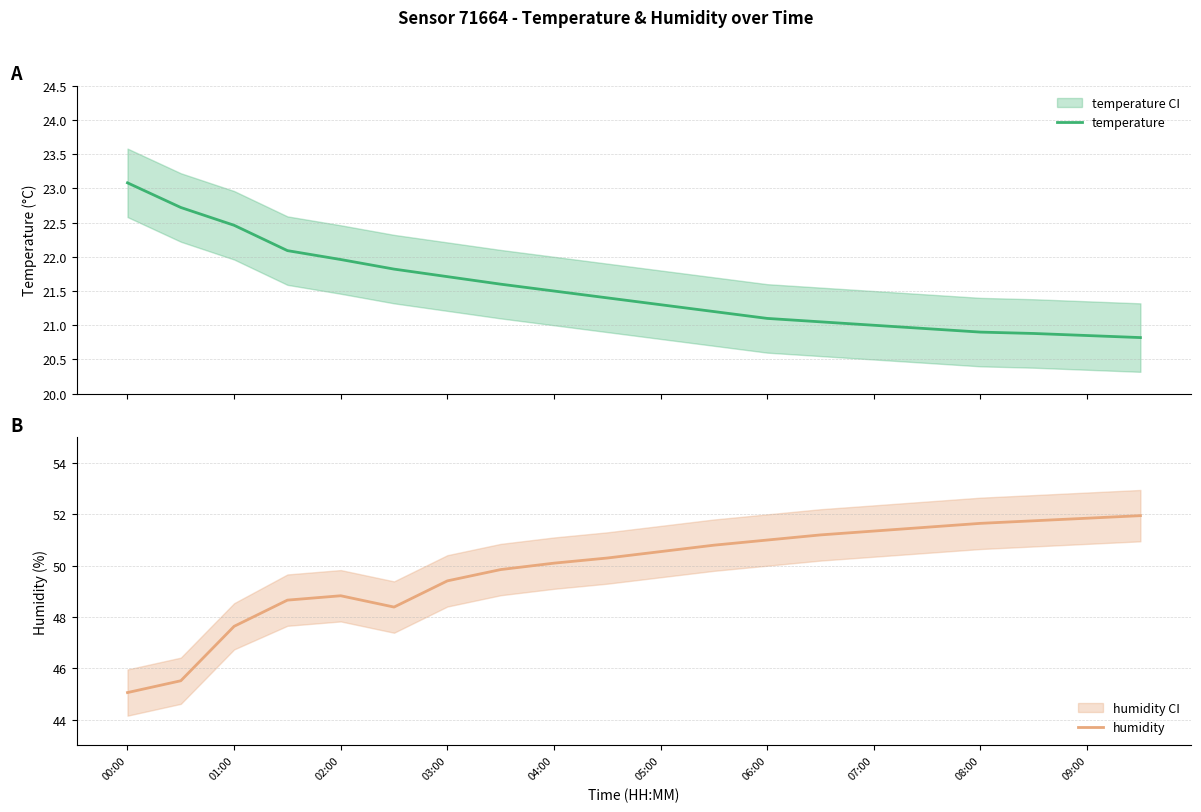

Is it true that humidity equals 65.6 at 08:00?

False